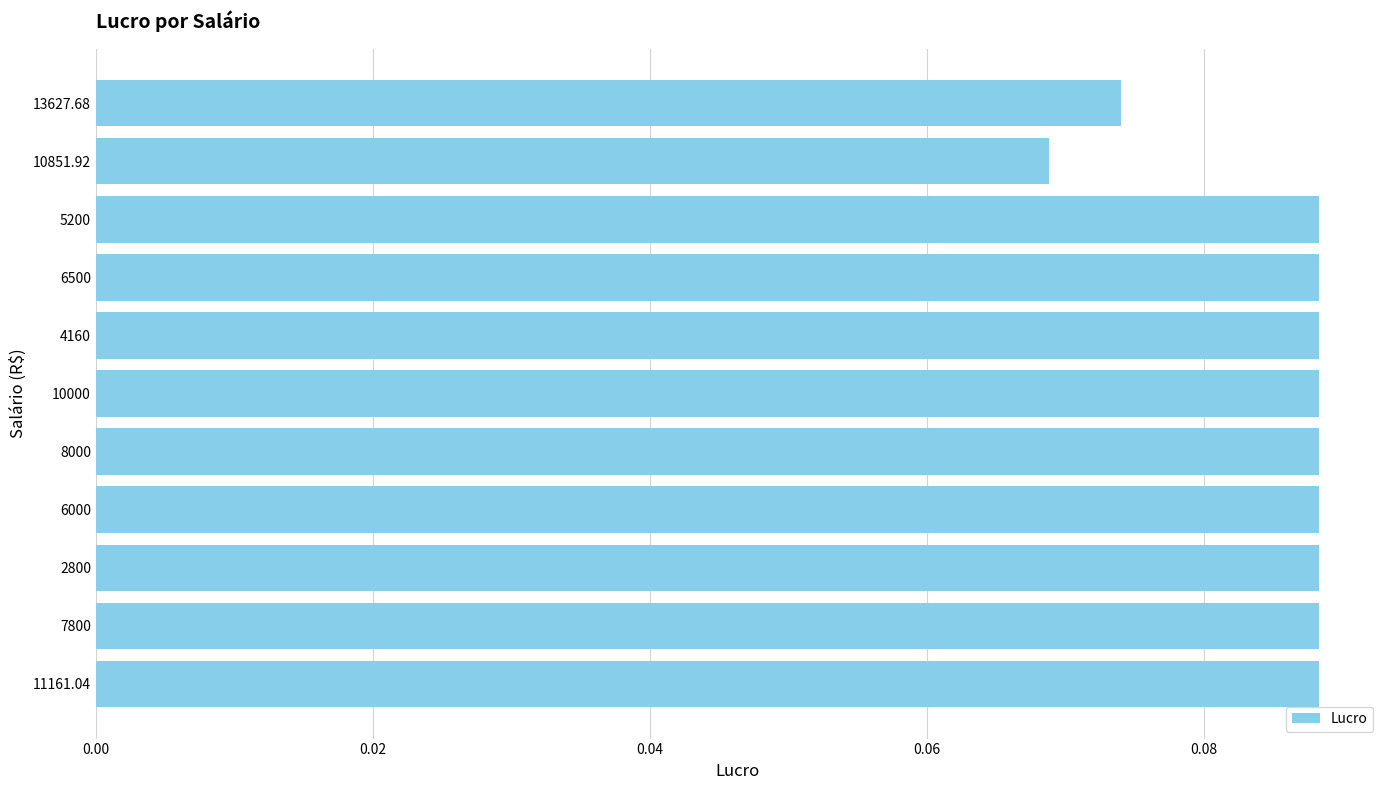

How many values are between 0 and 1?

11